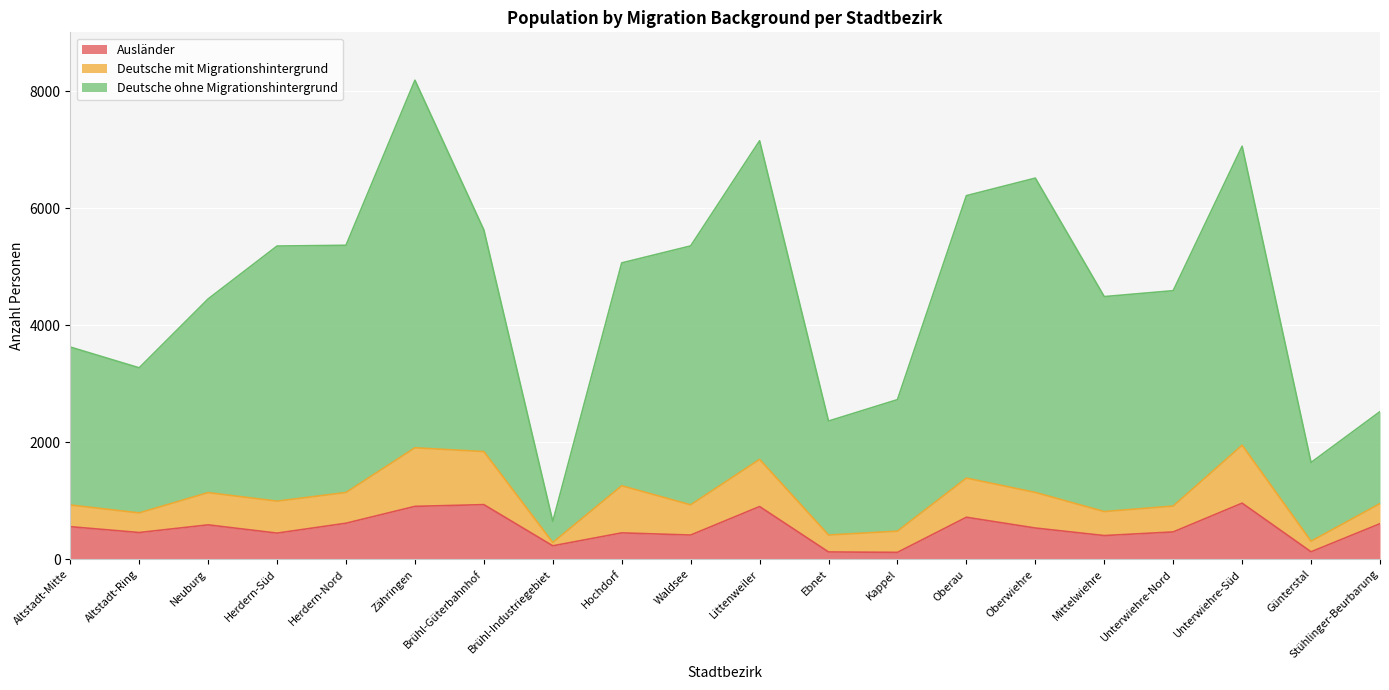

True or false: Deutsche ohne Migrationshintergrund and Ausländer intersect in this chart.

False